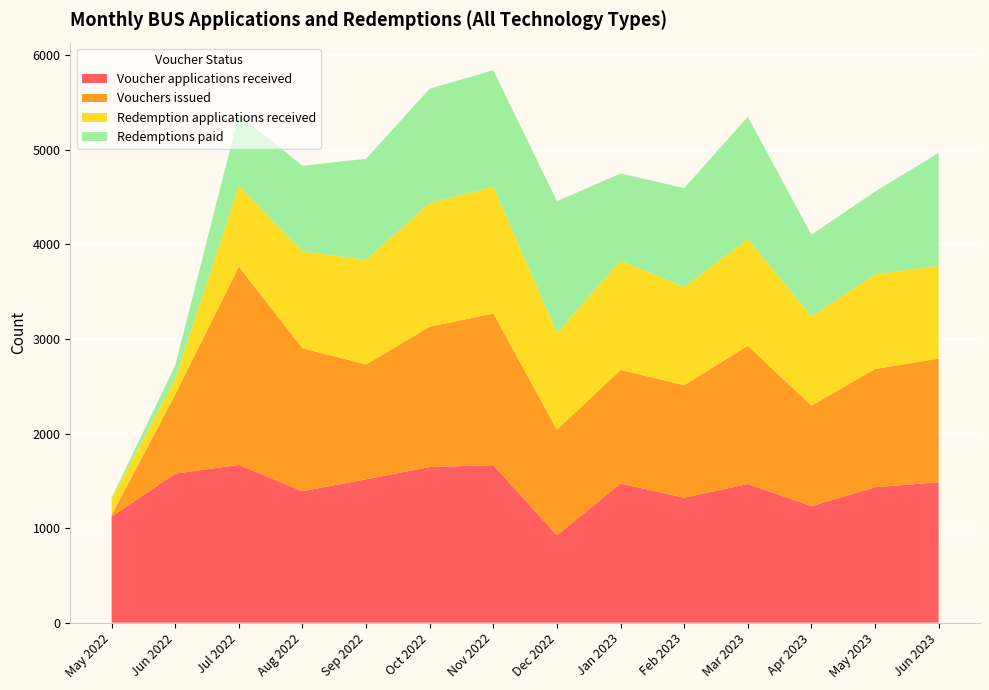

Reading left to right, what are all the values shown in this chart?

Voucher applications received: May 2022=1122	Jun 2022=1577	Jul 2022=1668	Aug 2022=1390	Sep 2022=1516	Oct 2022=1646	Nov 2022=1666	Dec 2022=924	Jan 2023=1472	Feb 2023=1321	Mar 2023=1466	Apr 2023=1233	May 2023=1432	Jun 2023=1485
Vouchers issued: May 2022=17	Jun 2022=837	Jul 2022=2098	Aug 2022=1512	Sep 2022=1215	Oct 2022=1484	Nov 2022=1604	Dec 2022=1117	Jan 2023=1201	Feb 2023=1191	Mar 2023=1463	Apr 2023=1062	May 2023=1251	Jun 2023=1308
Redemption applications received: May 2022=175	Jun 2022=161	Jul 2022=853	Aug 2022=1024	Sep 2022=1106	Oct 2022=1308	Nov 2022=1343	Dec 2022=1023	Jan 2023=1156	Feb 2023=1038	Mar 2023=1128	Apr 2023=944	May 2023=1001	Jun 2023=981
Redemptions paid: May 2022=7	Jun 2022=147	Jul 2022=754	Aug 2022=907	Sep 2022=1069	Oct 2022=1211	Nov 2022=1230	Dec 2022=1394	Jan 2023=922	Feb 2023=1046	Mar 2023=1294	Apr 2023=864	May 2023=875	Jun 2023=1194